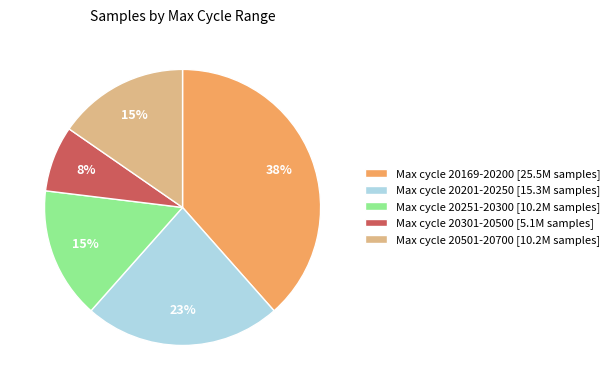

Do Max cycle 20501-20700 [10.2M samples] and Max cycle 20301-20500 [5.1M samples] together represent more than half of the pie?

No